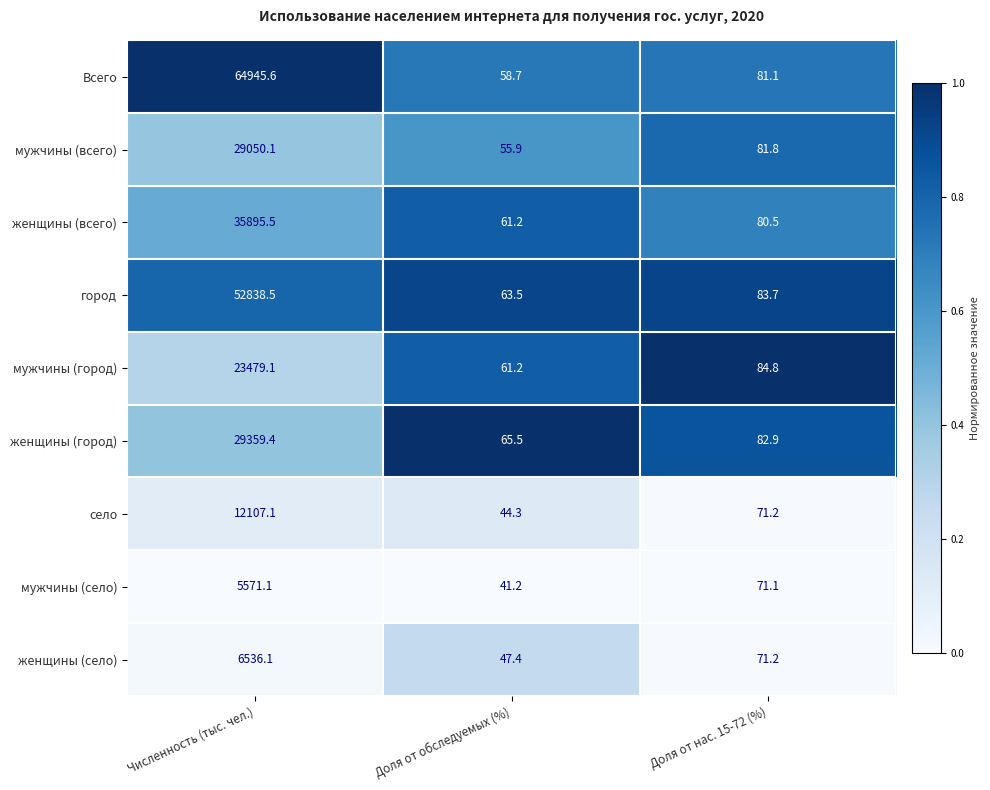

Between Численность (тыс. чел.) and Доля от нас. 15-72 (%), which series saw the biggest shift?

Всего